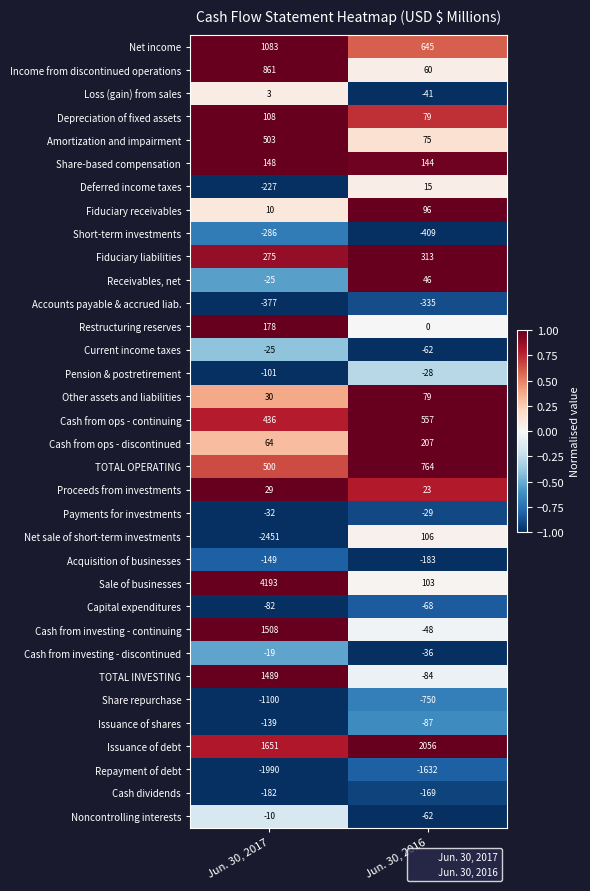

List the series in order of their peak value, lowest first.

Repayment of debt, Share repurchase, Accounts payable & accrued liab., Short-term investments, Cash dividends, Acquisition of businesses, Issuance of shares, Capital expenditures, Payments for investments, Pension & postretirement, Current income taxes, Cash from investing - discontinued, Noncontrolling interests, Loss (gain) from sales, Deferred income taxes, Proceeds from investments, Receivables, net, Other assets and liabilities, Fiduciary receivables, Net sale of short-term investments, Depreciation of fixed assets, Share-based compensation, Restructuring reserves, Cash from ops - discontinued, Fiduciary liabilities, Amortization and impairment, Cash from ops - continuing, TOTAL OPERATING, Income from discontinued operations, Net income, TOTAL INVESTING, Cash from investing - continuing, Issuance of debt, Sale of businesses